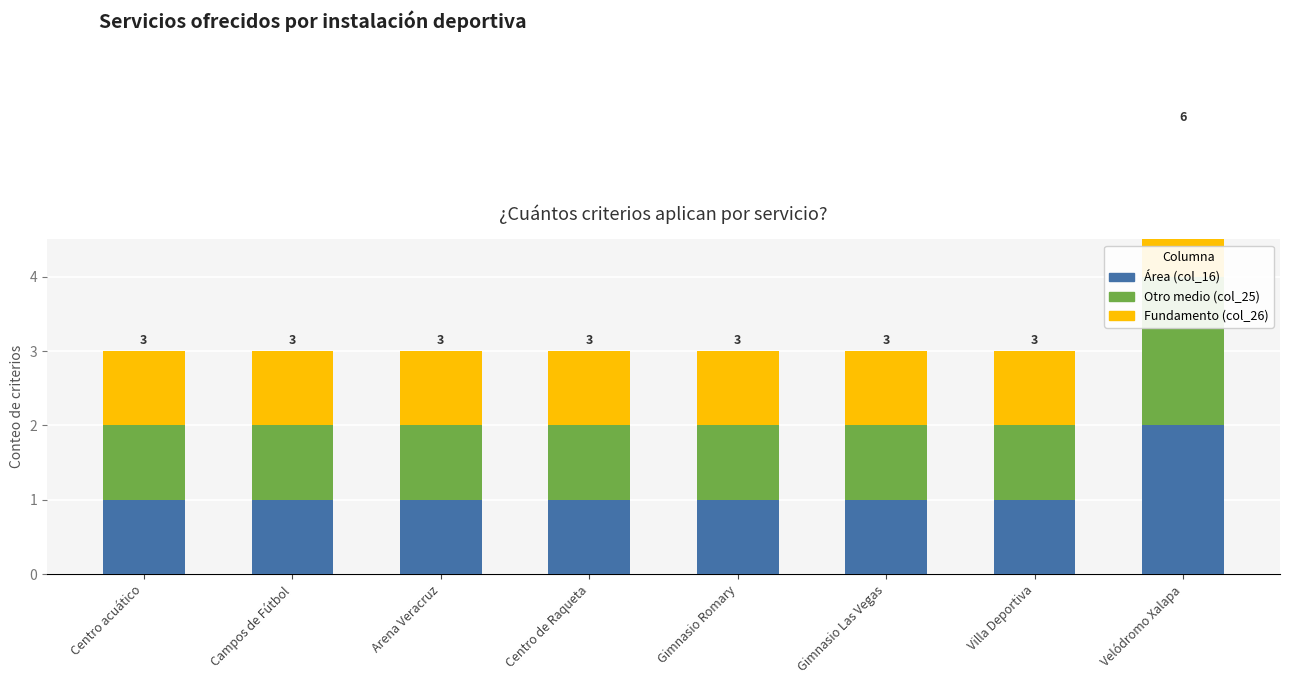

How many data points does each series have?

8